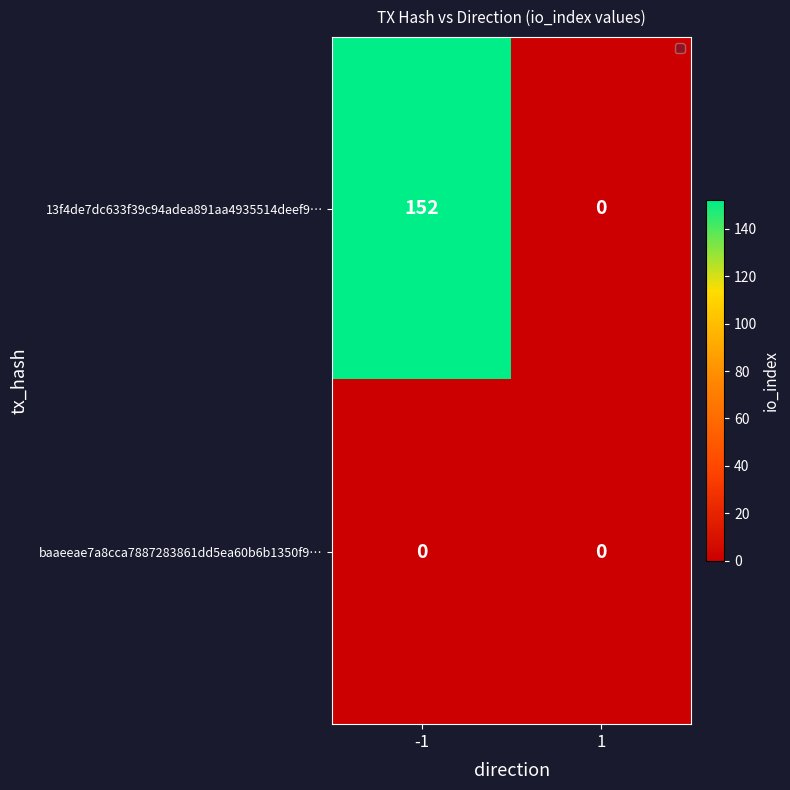

The 13f4de7dc633f39c94adea891aa4935514deef9… series shows 0 at 1. True or false?

True